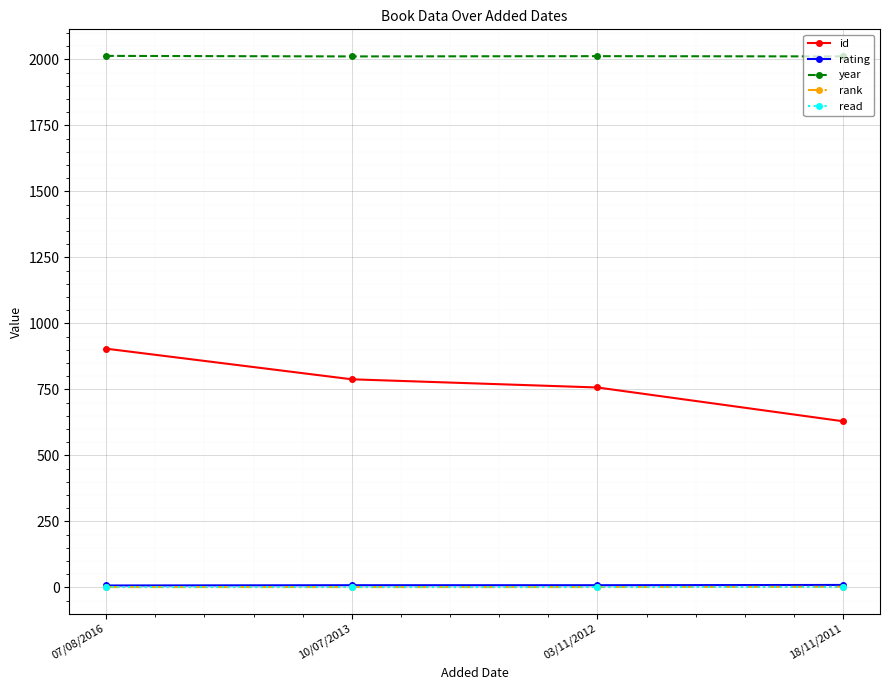

What is the label of the 2nd point from the left?

10/07/2013